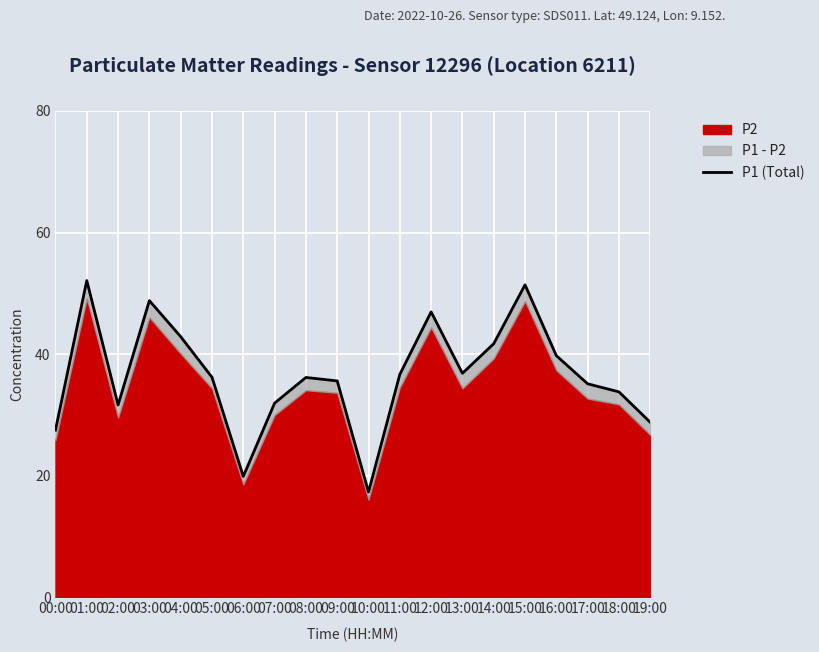

Rank the categories by value from lowest to highest.

10:00, 06:00, 00:00, 19:00, 02:00, 07:00, 18:00, 17:00, 09:00, 08:00, 05:00, 11:00, 13:00, 16:00, 14:00, 04:00, 12:00, 03:00, 15:00, 01:00